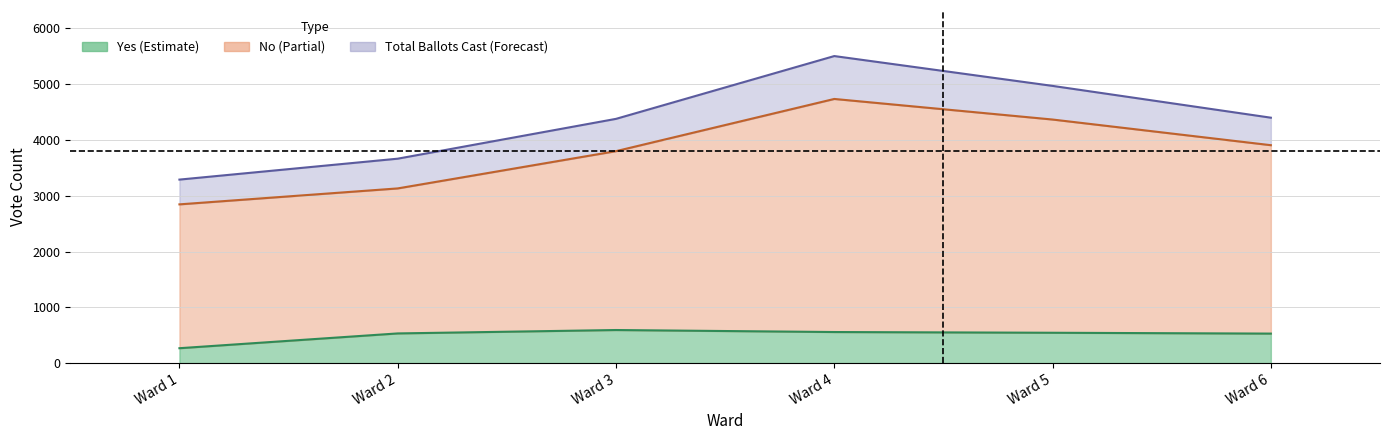

Reading left to right, extract all data points from this chart.

Yes: 267	532	593	557	544	529
No: 2846	3132	3800	4736	4367	3907
Total Votes Cast: 3290	3665	4379	5505	4970	4400